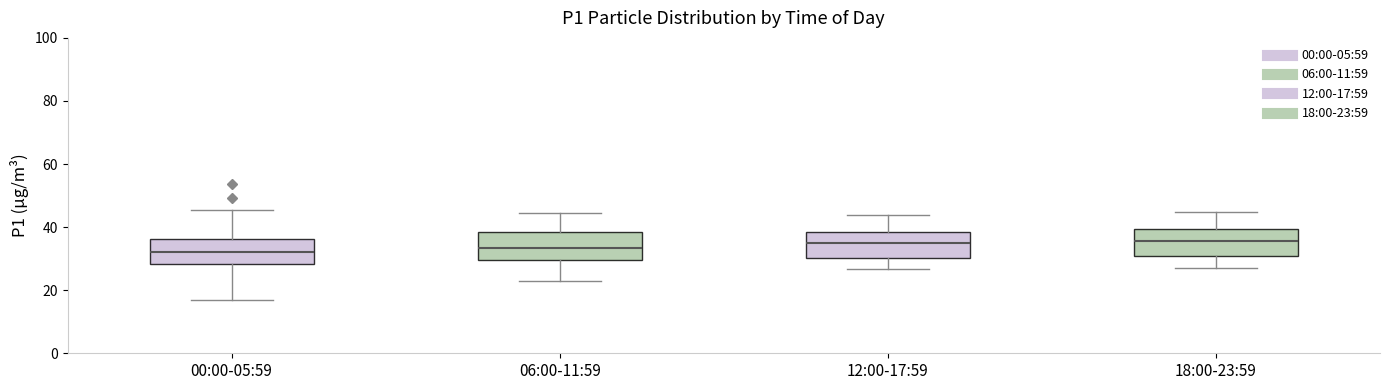

Reading left to right, transcribe this box plot: for each box, give where its median line is, the range the box spans, and where its two whiskers end, as read against the y-axis. The values are not printed on the chart, so give them approximately, as read against the axis.

00:00-05:59: median 32, box 28 to 36, whiskers 16 to 46
06:00-11:59: median 34, box 30 to 38, whiskers 22 to 44
12:00-17:59: median 36, box 30 to 38, whiskers 26 to 44
18:00-23:59: median 36, box 30 to 40, whiskers 26 to 44